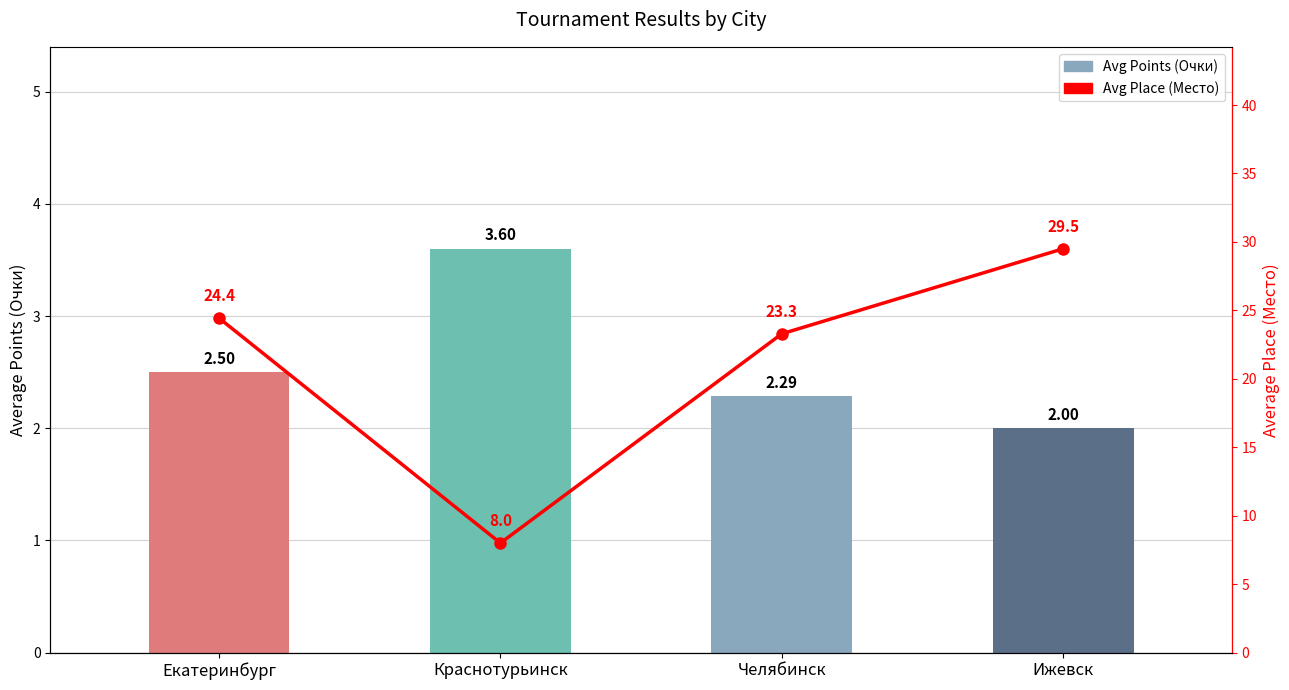

What is the difference between the highest and lowest values at Ижевск?

27.5